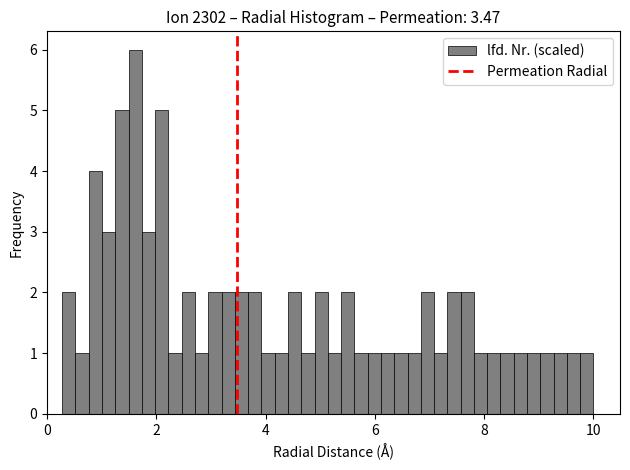

Read against the x-axis, roughly where is the centre of the tallest bar?

1.6